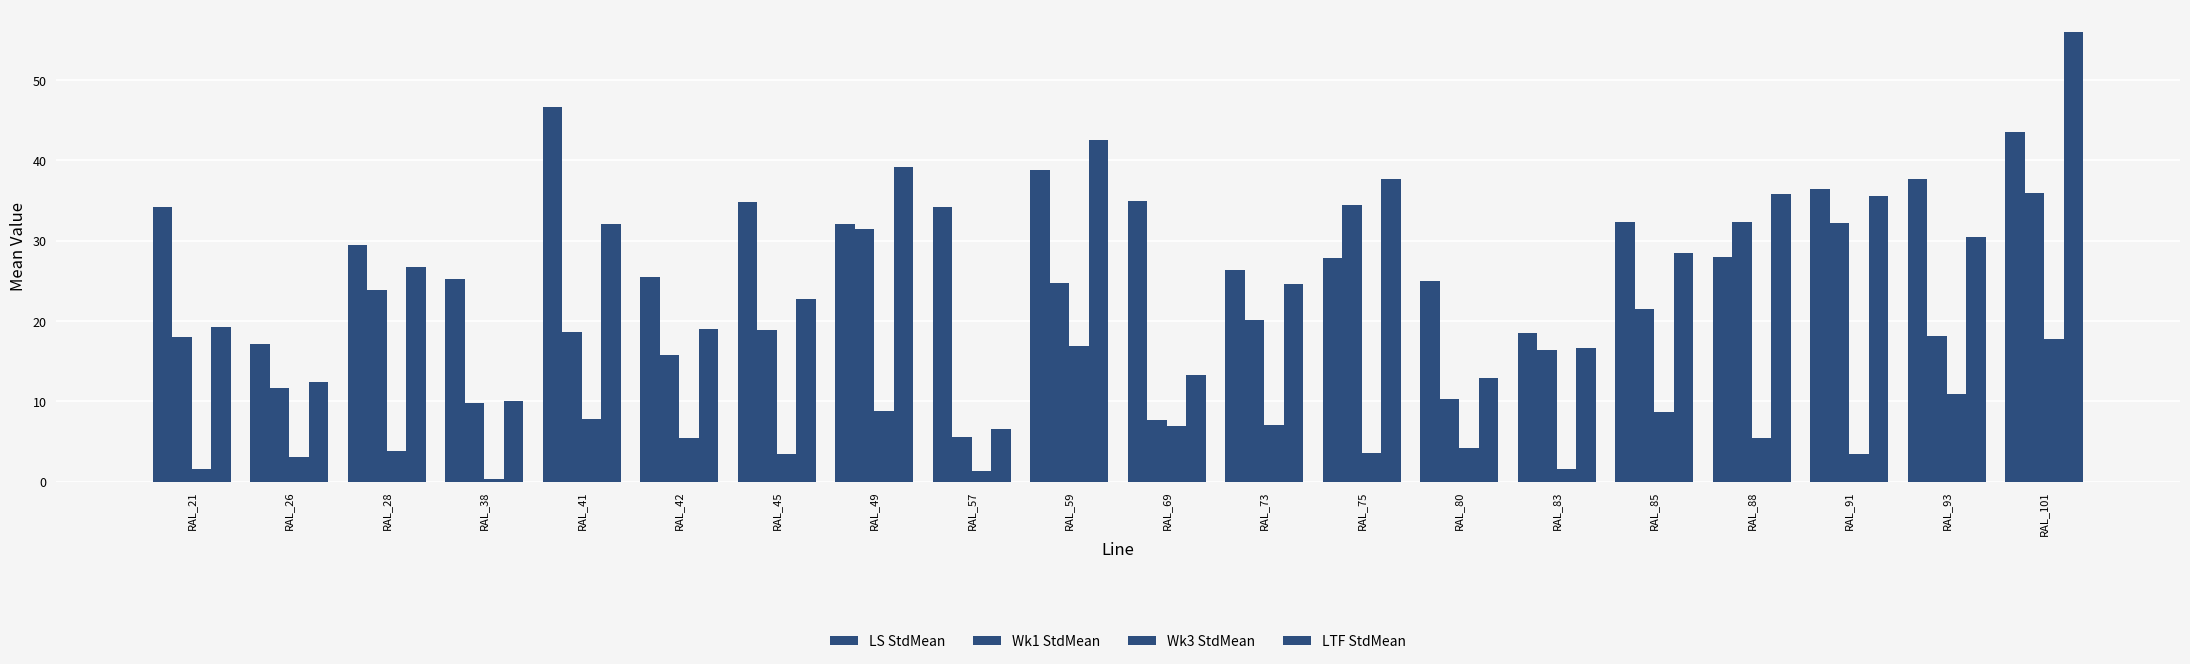

Count the number of data series in this chart.

4